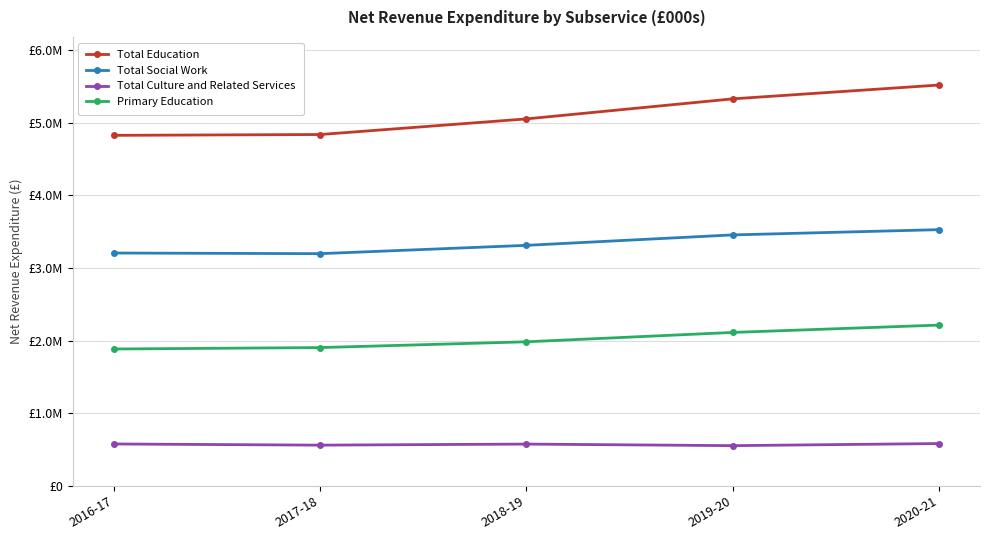

At which label does Primary Education first exceed 1983822?

2019-20